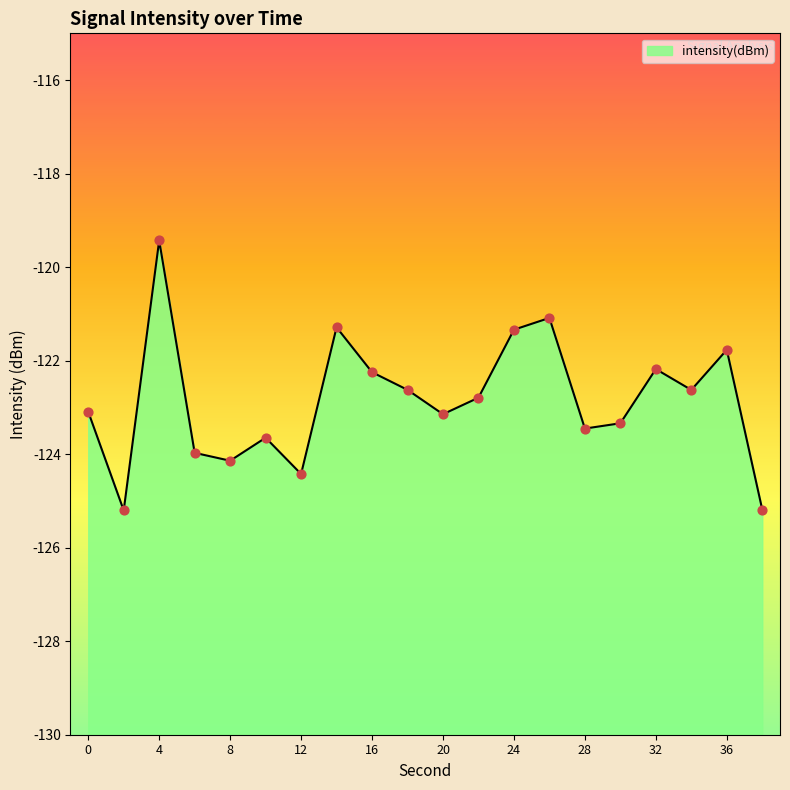

Between 2 and 10, which is larger?

10